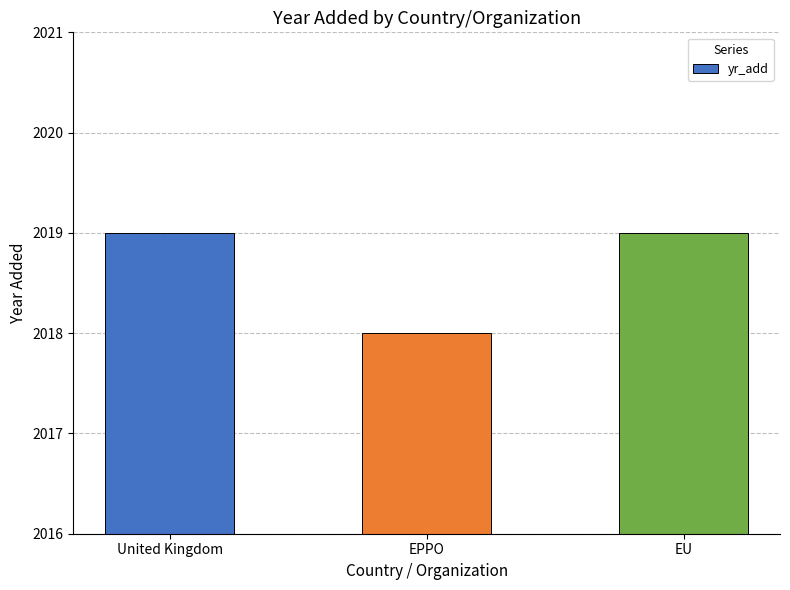

What is the ratio of the value at United Kingdom to the value at EU?

1.0